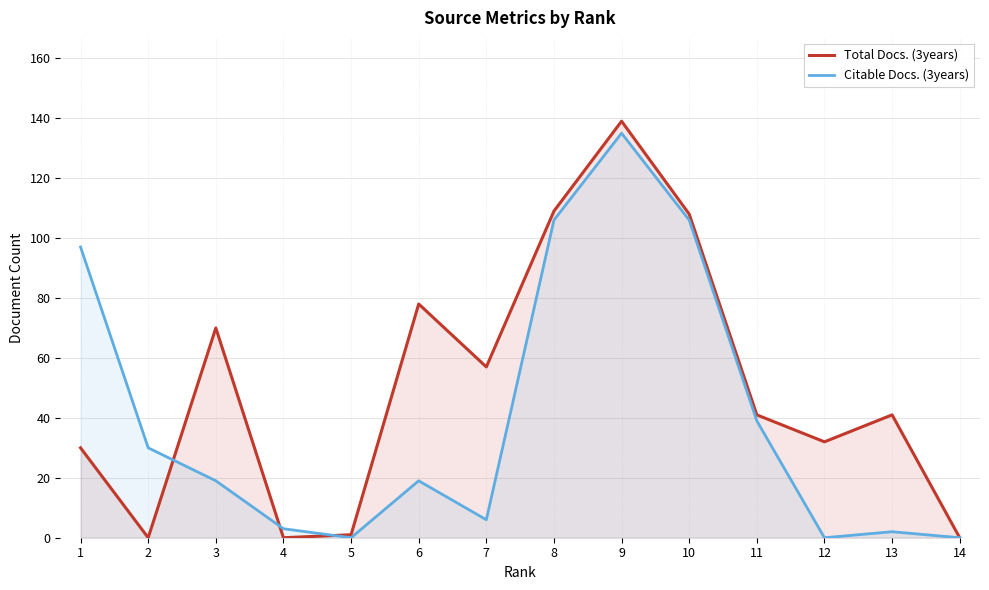

Which series has the largest range (max minus min)?

Total Docs. (3years)